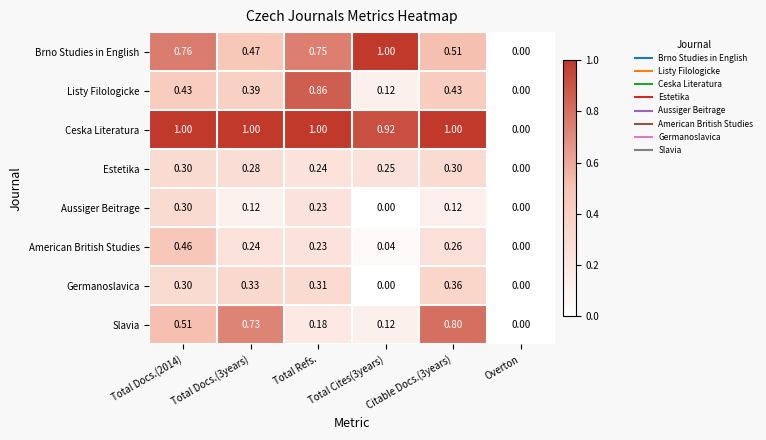

Which series changed the most between Total Refs. and Overton?

Ceska Literatura